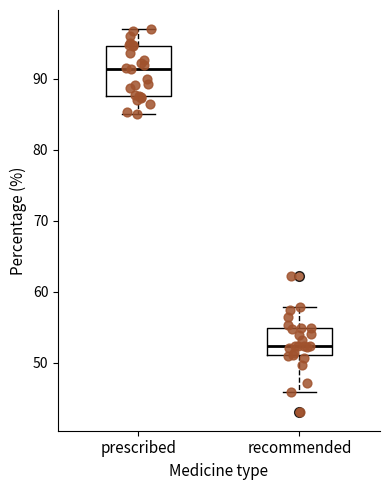

Reading left to right, transcribe this box plot: for each box, give where its median line is, the range the box spans, and where its two whiskers end, as read against the y-axis. The values are not printed on the chart, so give them approximately, as read against the axis.

prescribed: median 91, box 88 to 95, whiskers 85 to 97
recommended: median 52, box 51 to 55, whiskers 46 to 58